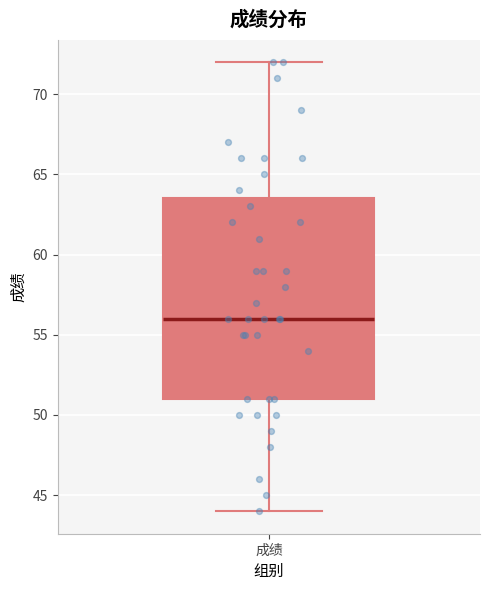

Where does the upper whisker of the box for 成绩 end on the y-axis? The values are not printed on the chart, so give them approximately, as read against the axis.

72.0